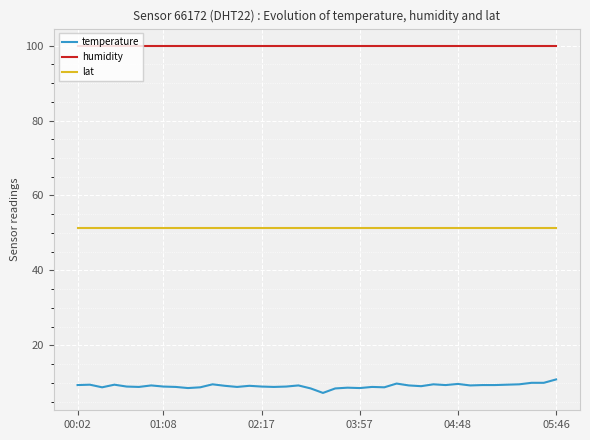

True or false: lat and humidity cross at least once.

False